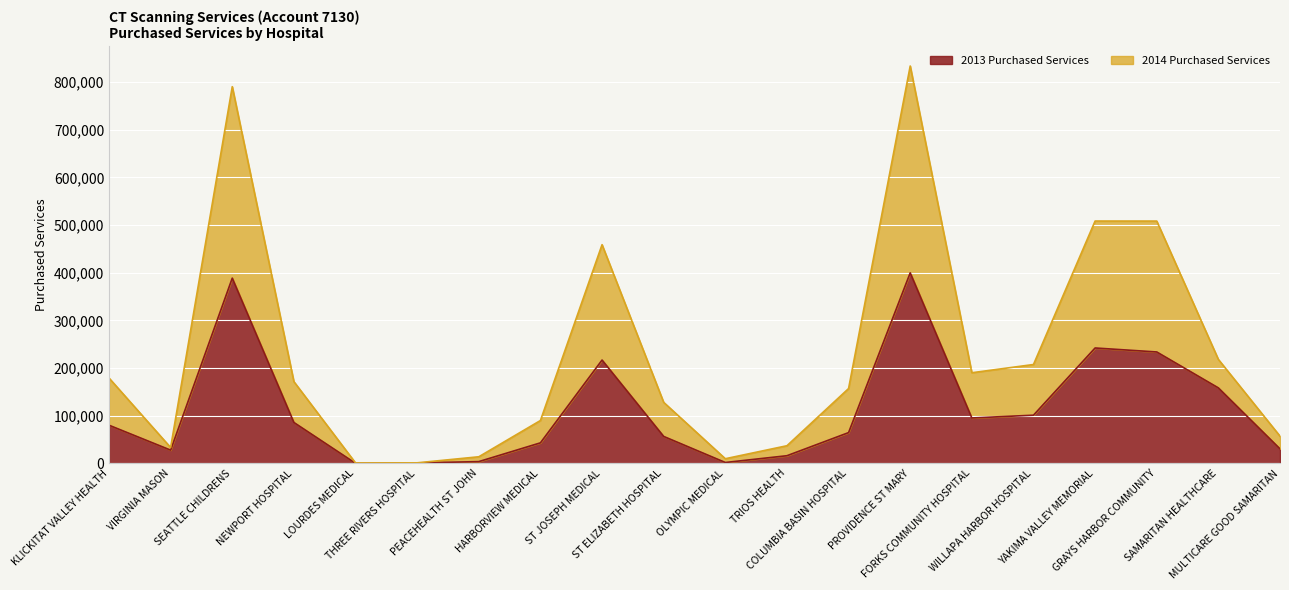

How many lines are shown in the chart?

2